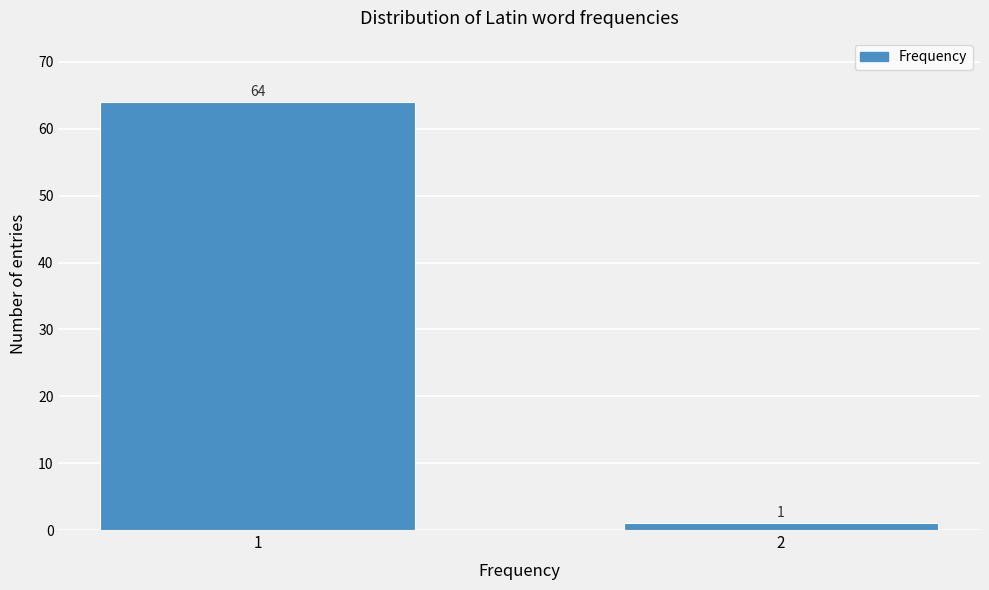

Reading left to right, what are all the values shown in this chart?

1=64	2=1